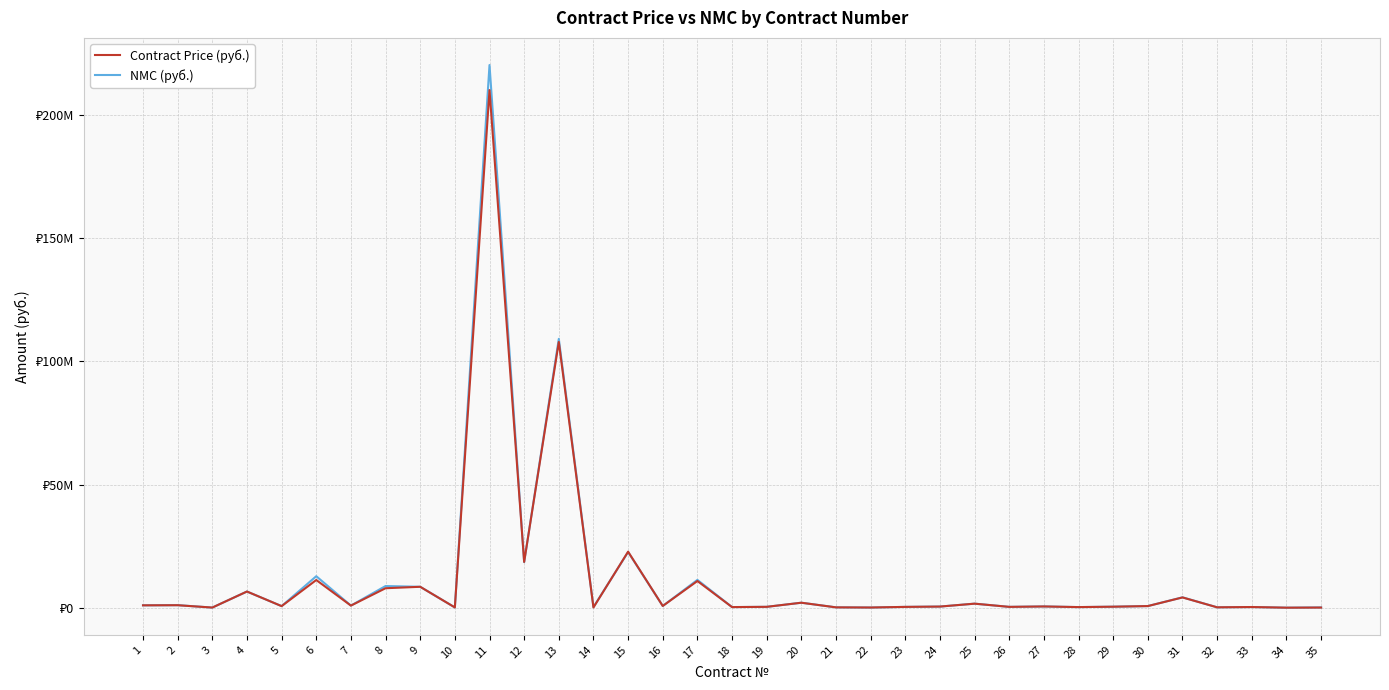

Reading left to right, what are all the values shown in this chart?

Contract Price (руб.): 1=1100000.0	2=1147013.0	3=197514.5	4=6699319.2	5=780000.0	6=11360921.1	7=990000.0	8=8032600.0	9=8618717.0	10=253000.0	11=209972094.9	12=18699463.7	13=107852706.3	14=235867.0	15=22853898.3	16=840000.0	17=10956322.8	18=387006.2	19=493543.3	20=2160000.0	21=276819.0	22=214673.8	23=469440.0	24=599376.7	25=1778506.2	26=476314.9	27=645624.0	28=387648.0	29=546005.9	30=800640.6	31=4300000.0	32=294000.0	33=412001.1	34=149184.0	35=199452.5
NMC (руб.): 1=1100000.0	2=1174000.0	3=197514.5	4=6699319.0	5=780000.0	6=12900000.0	7=990000.0	8=8925199.0	9=8618717.0	10=253000.0	11=220120000.0	12=18611140.0	13=109115000.0	14=408503.0	15=22700000.0	16=840000.0	17=11412839.0	18=394100.0	19=493543.3	20=2160000.0	21=286740.0	22=214673.8	23=469440.0	24=599376.7	25=1778506.2	26=480827.3	27=645624.0	28=387648.0	29=546651.0	30=800640.6	31=4347872.0	32=296796.0	33=412001.1	34=149184.0	35=260000.0